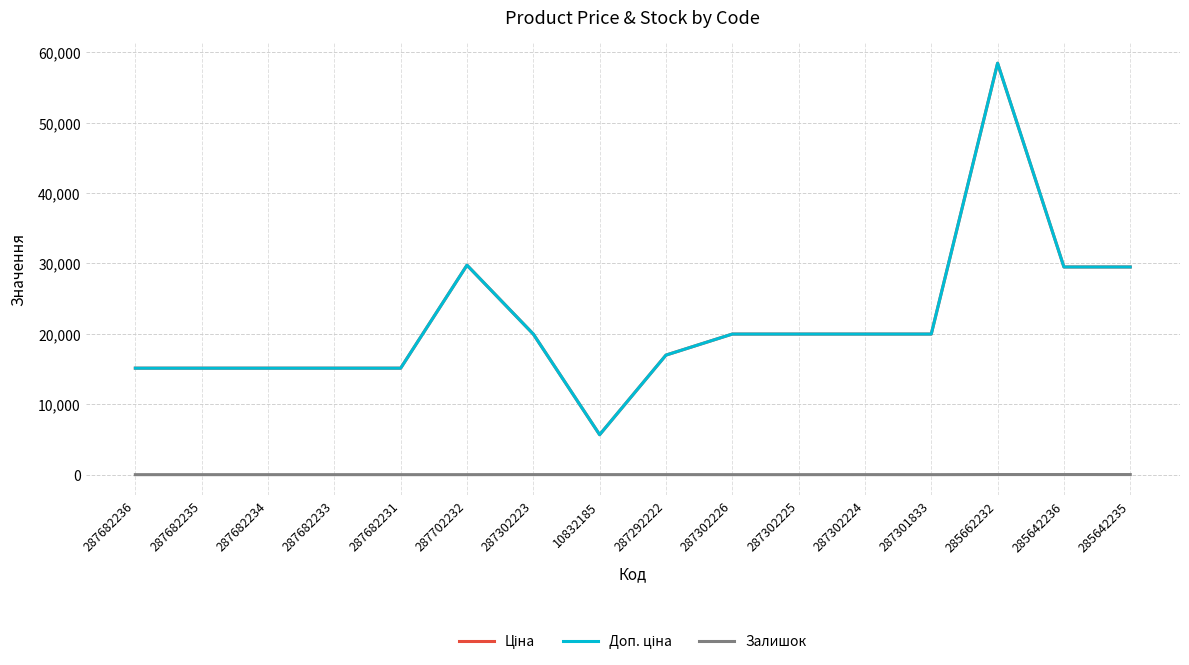

Does the chart display data point markers on the line(s)?

No